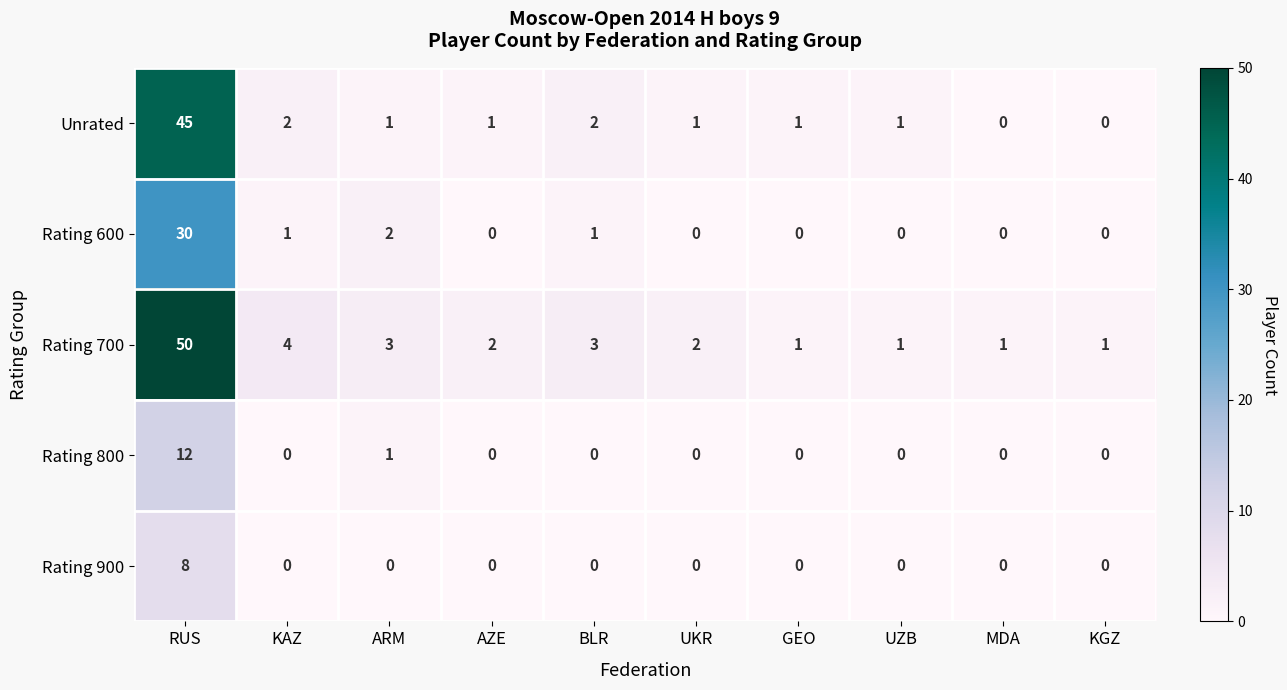

How many categories are shown in the chart?

10